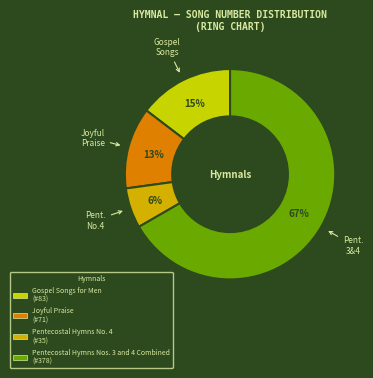

What portion of the pie excludes Pentecostal Hymns No. 4?

93.8%